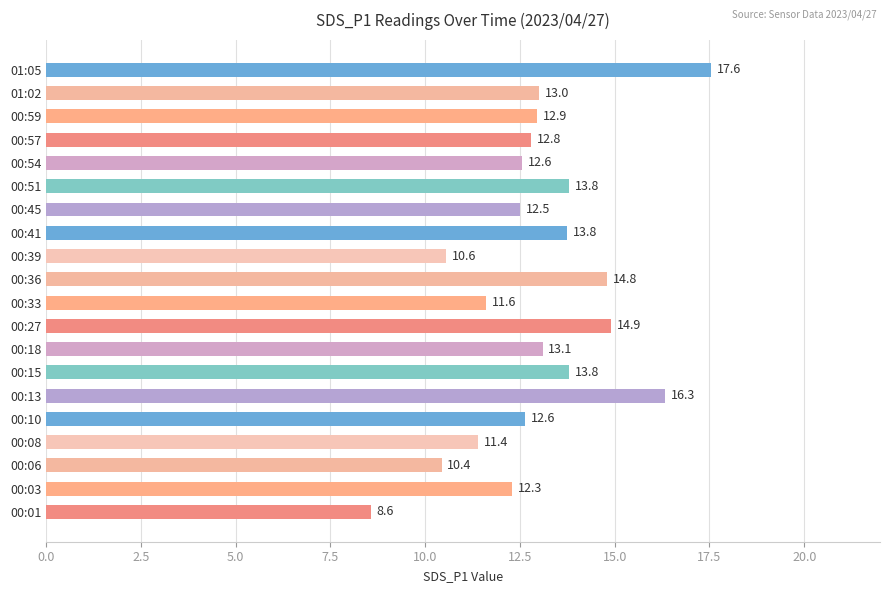

What is the change in value from 00:13 to 00:27?

-1.4